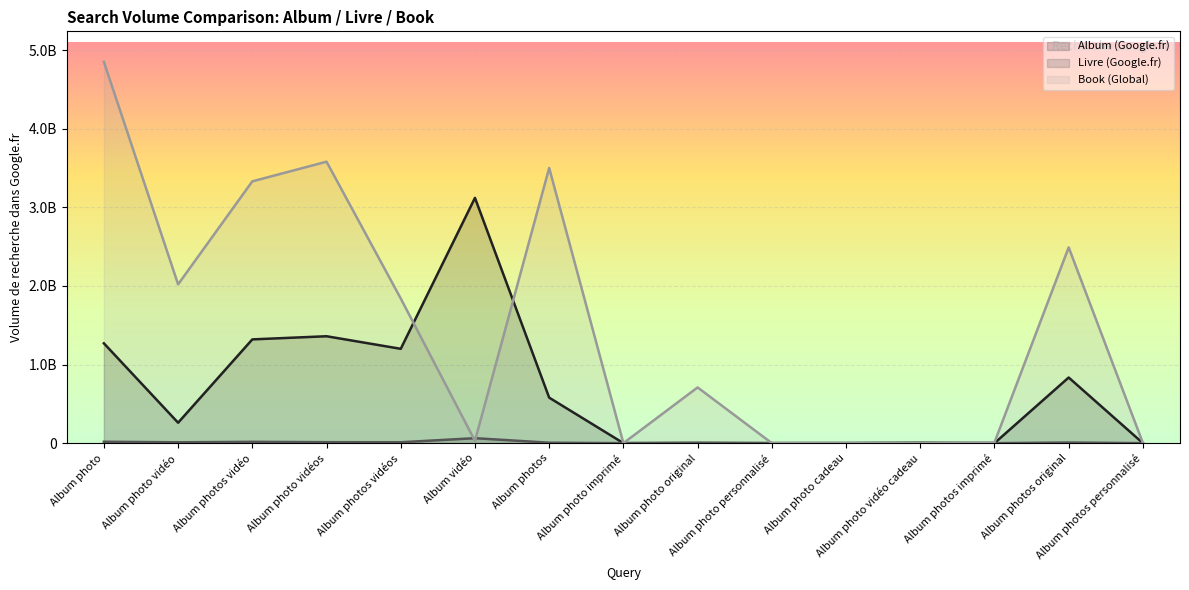

How many interior local valleys does the Livre (Google.fr) series have?

5